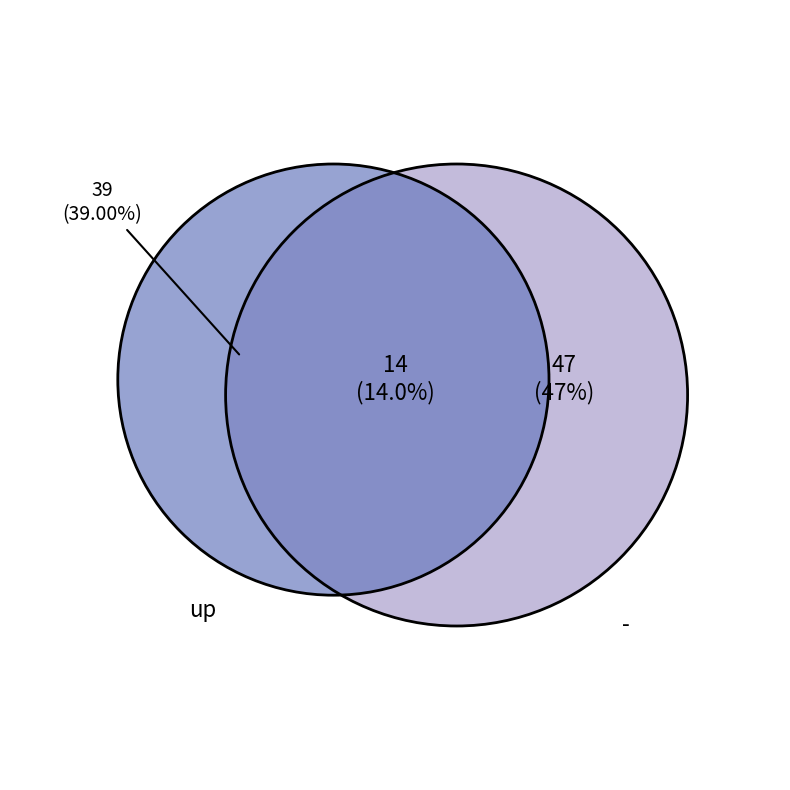

Count the number of slices in the pie.

3